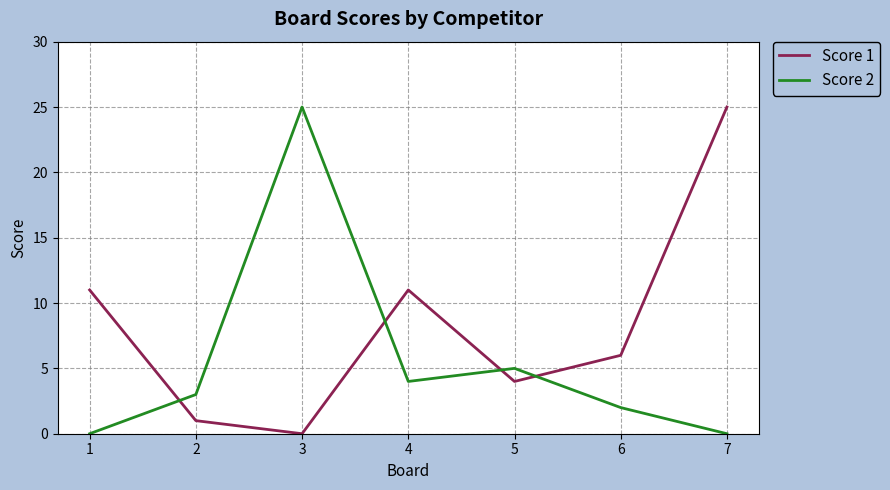

How many times do Score 1 and Score 2 cross each other?

4